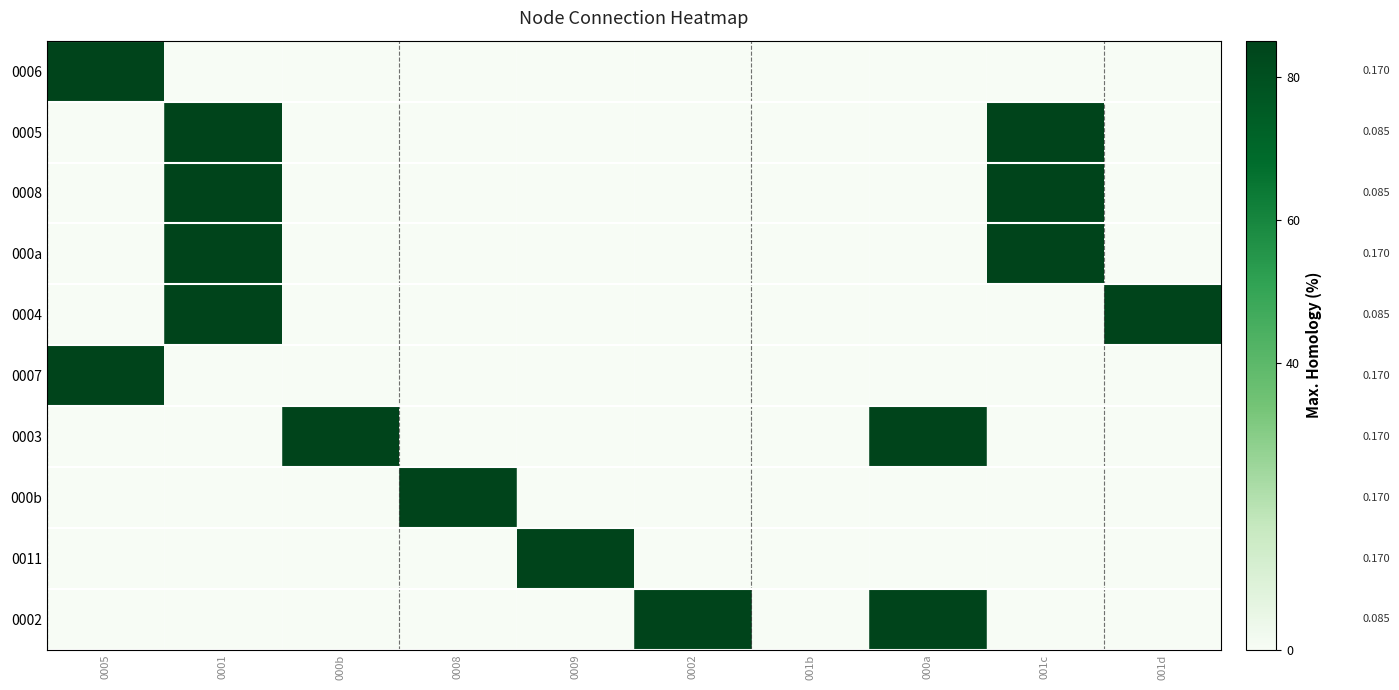

Between 0001 and 0009, which is larger?

0001